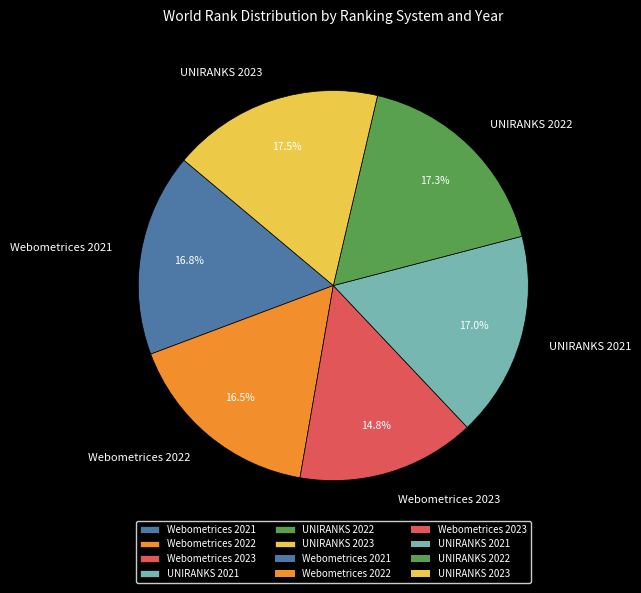

Which slice is the smallest?

Webometrices 2023